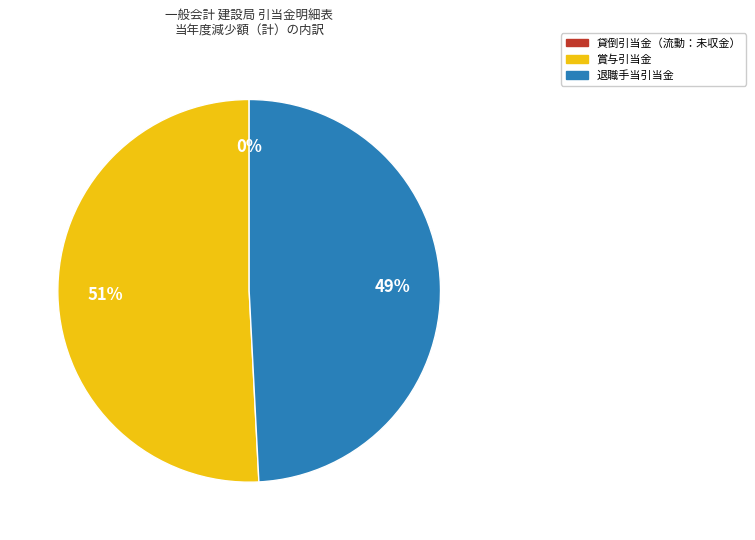

To the nearest percent, what is the difference between the largest and smallest slice percentages?

51%